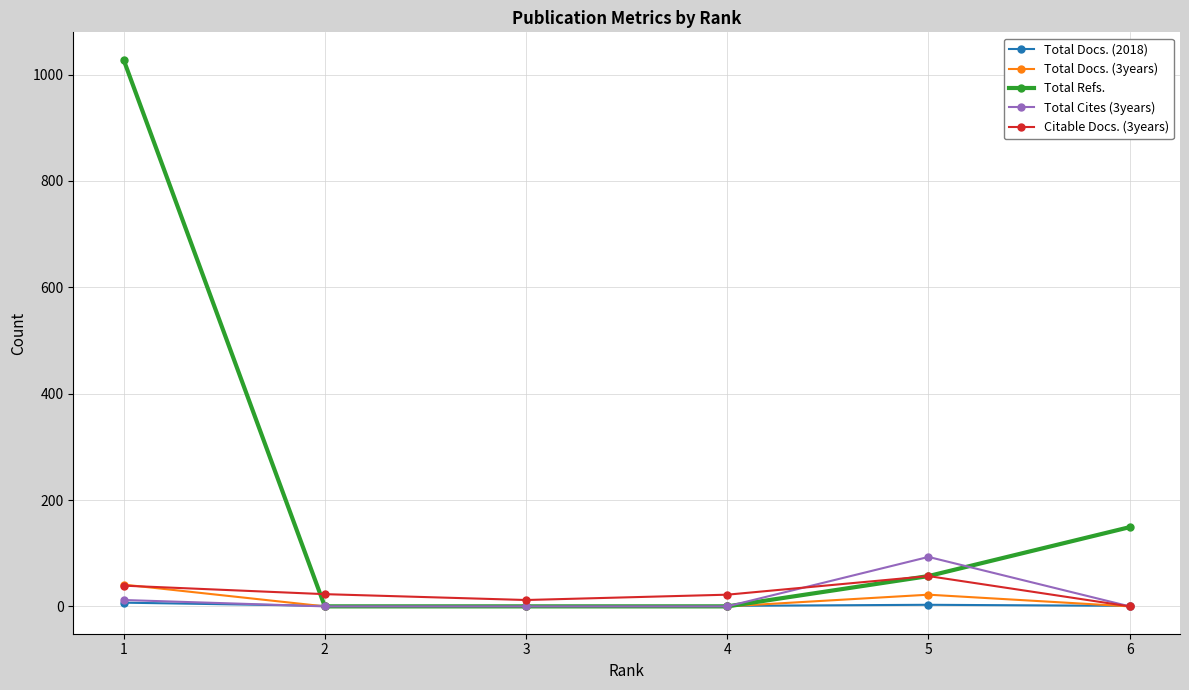

Which series has the largest range (max minus min)?

Total Refs.